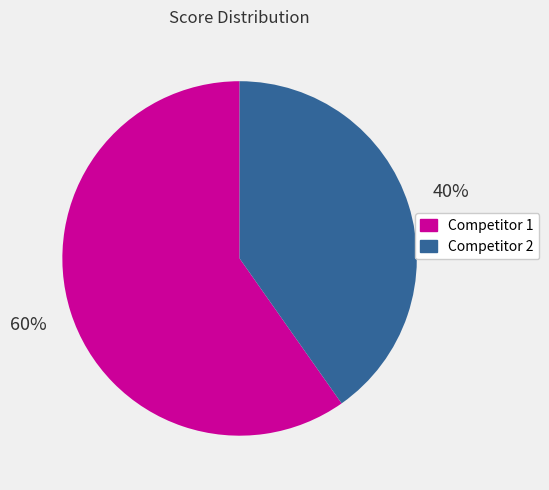

What is the smallest slice in the pie chart?

Competitor 2